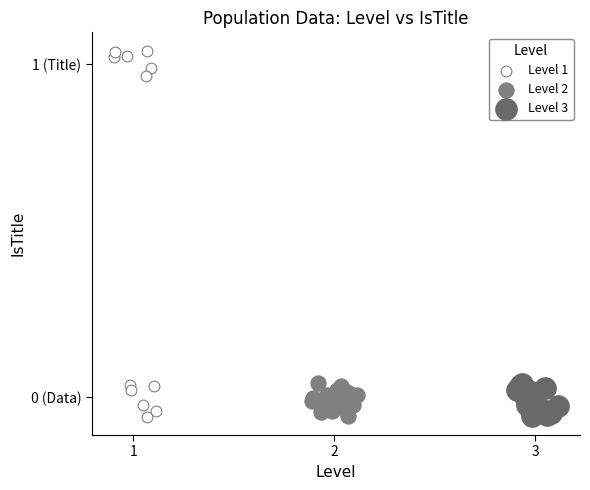

What are all the series names shown in the legend?

Level 1, Level 2, Level 3